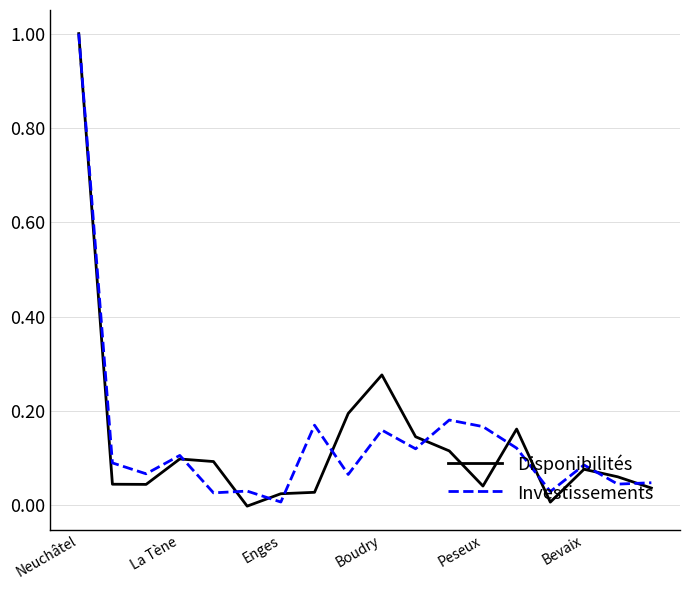

What is the maximum value shown in the chart?

1.0